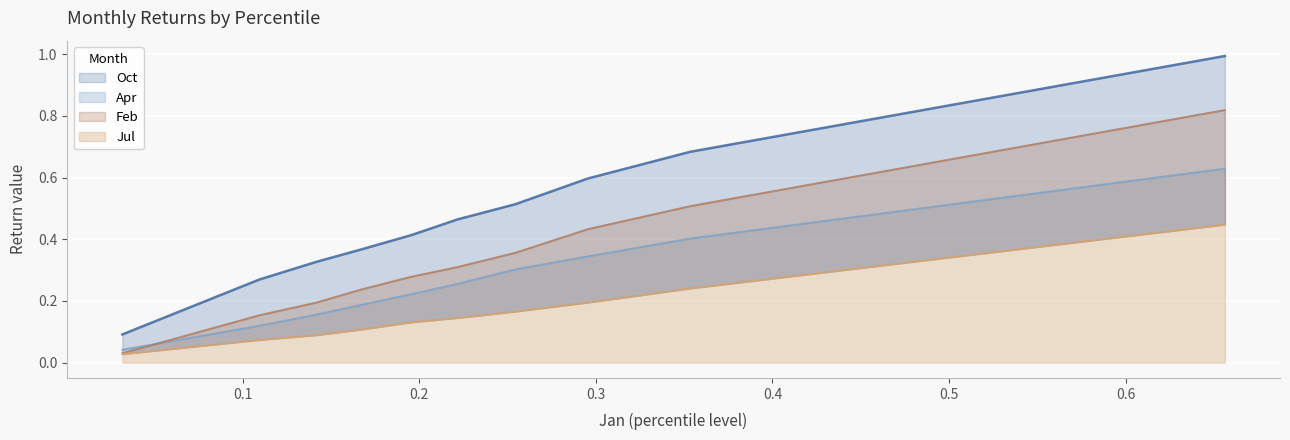

What is the difference between the highest and lowest values at pct05?

0.1